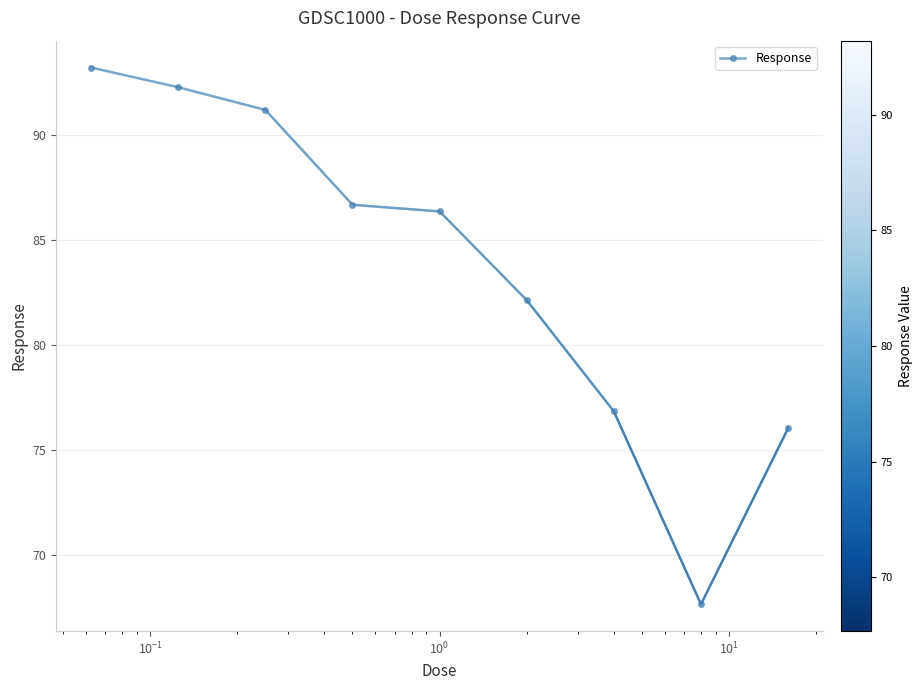

True or false: there are more than 1 points higher than both neighbors.

False